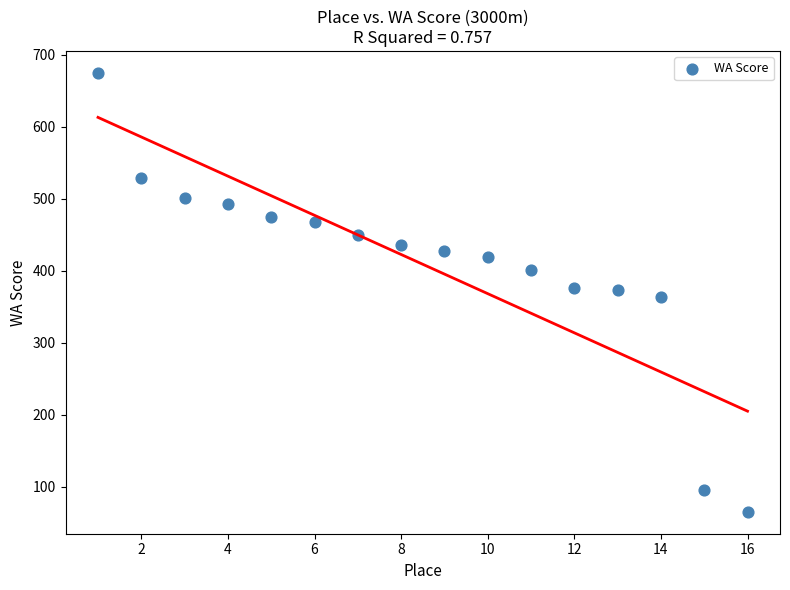

What is the range of Y values (max minus min)?

610